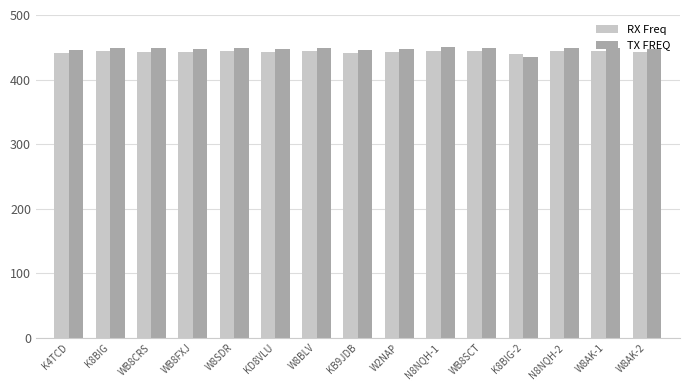

What is the difference between the second highest and second lowest values in the RX Freq series?

4.0